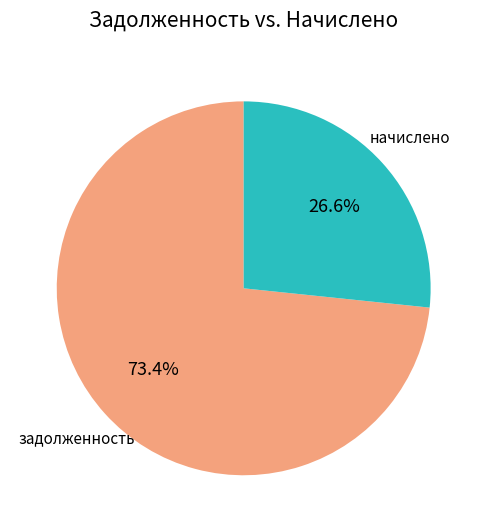

To the nearest percent, what is the average slice percentage?

50%